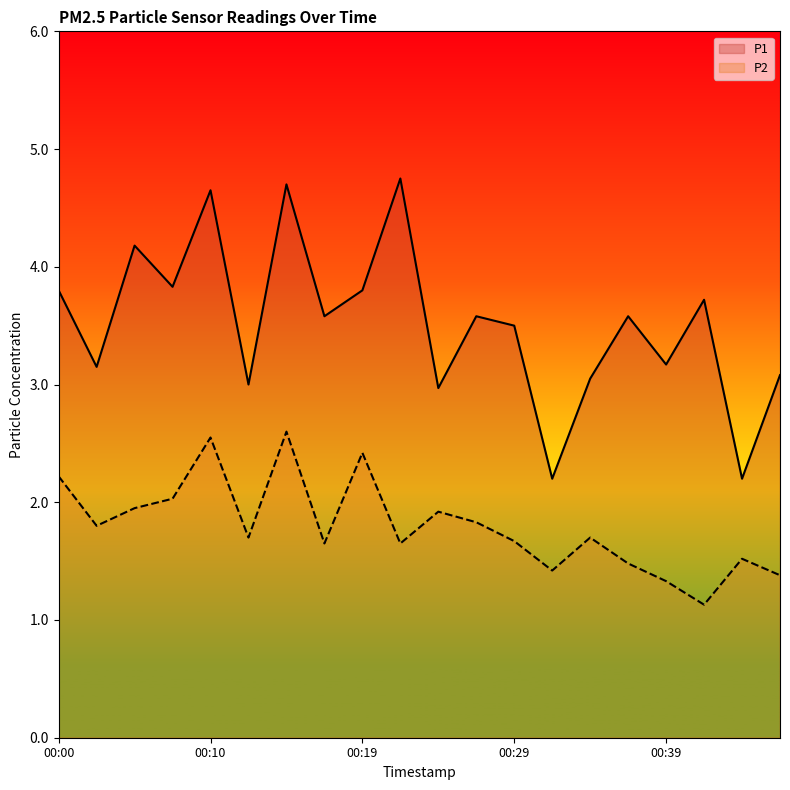

What is the sum of the P2 values at 00:02 and 00:29?

3.5